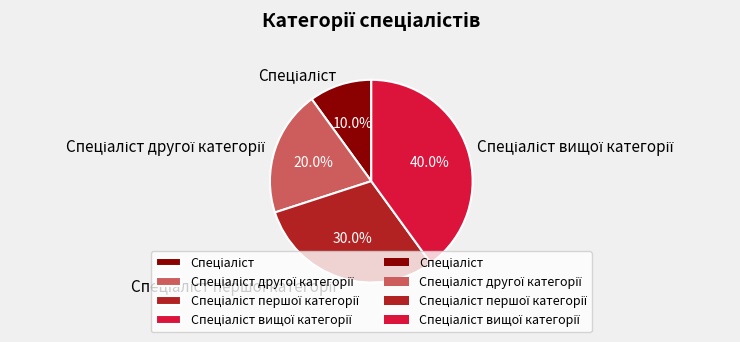

Does any single category account for the majority?

No